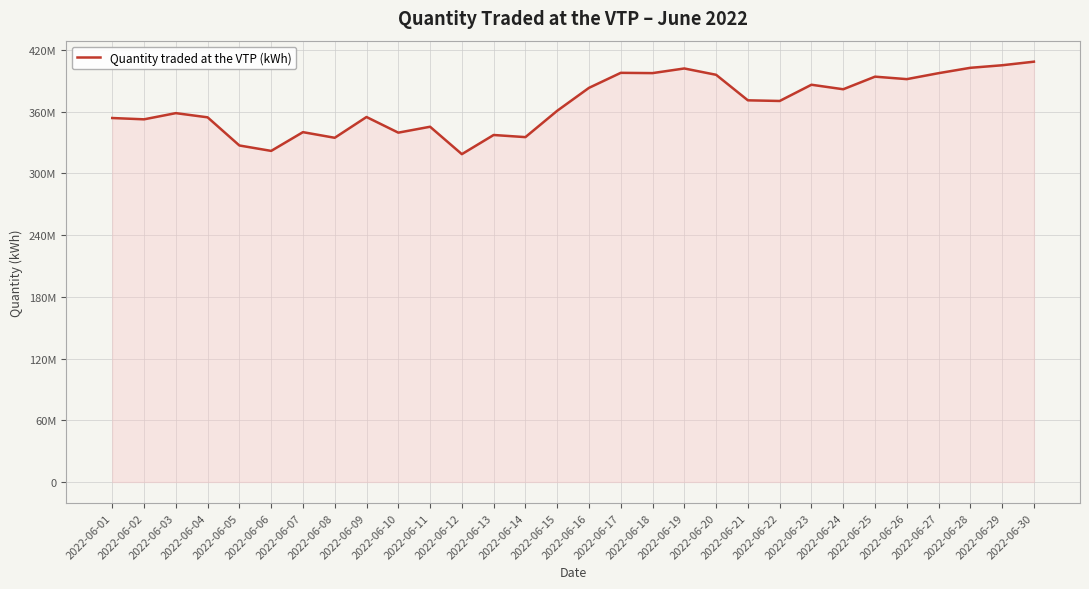

What is the change in value from 2022-06-26 to 2022-06-29?

+13487373.4